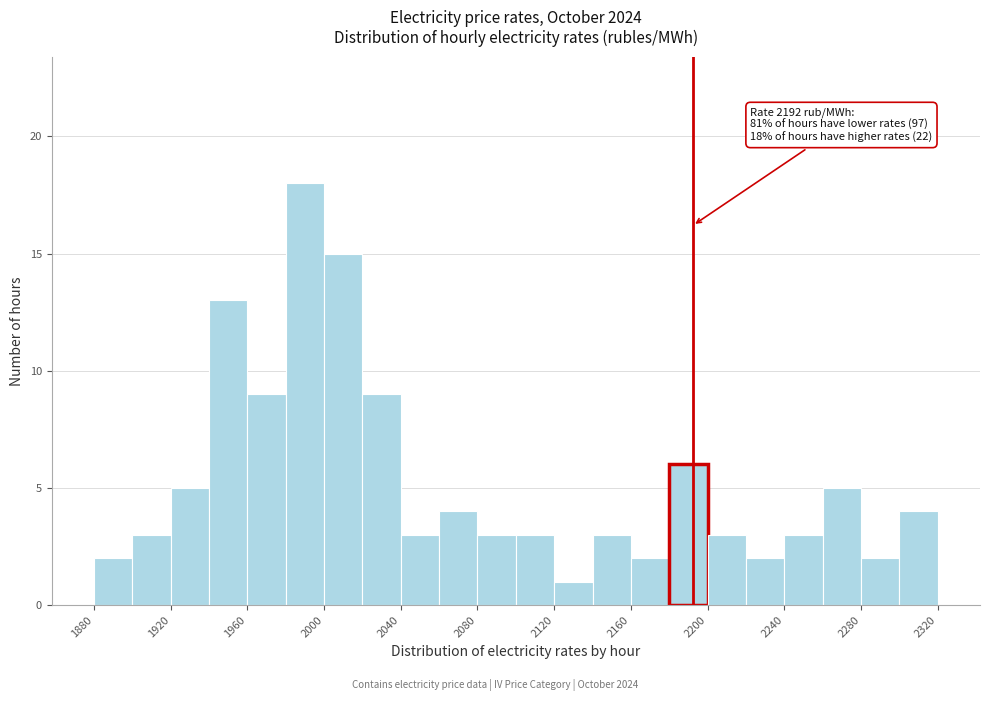

Which range on the x-axis has the tallest bar?

1980 to 2000